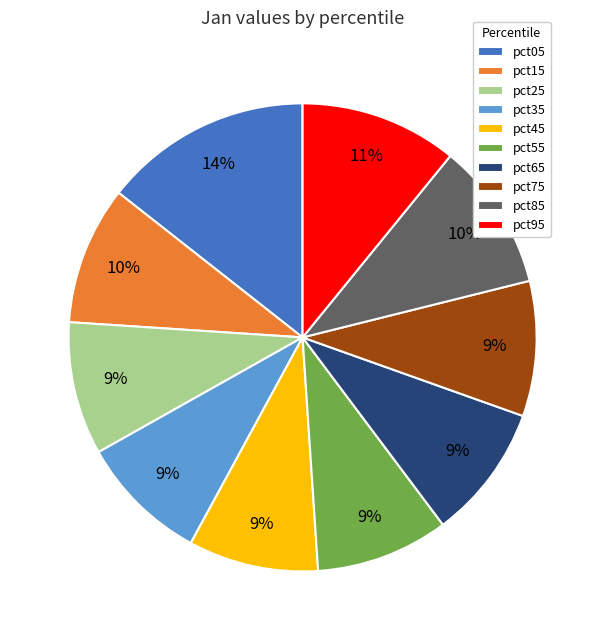

Combined, do pct85 and pct15 account for over 50%?

No